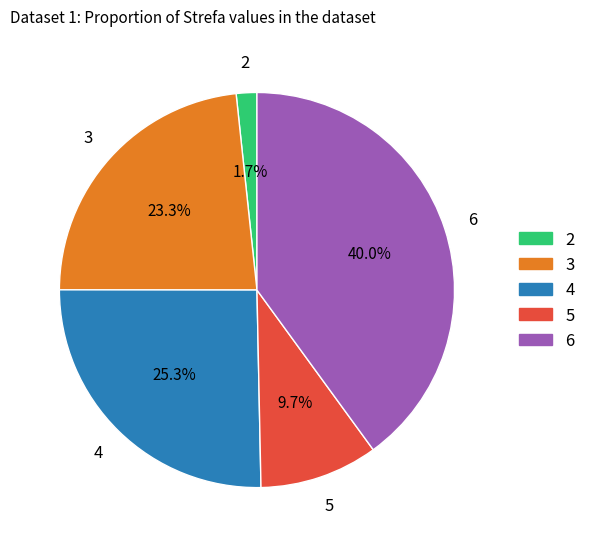

Combined, do 2 and 5 account for over 50%?

No